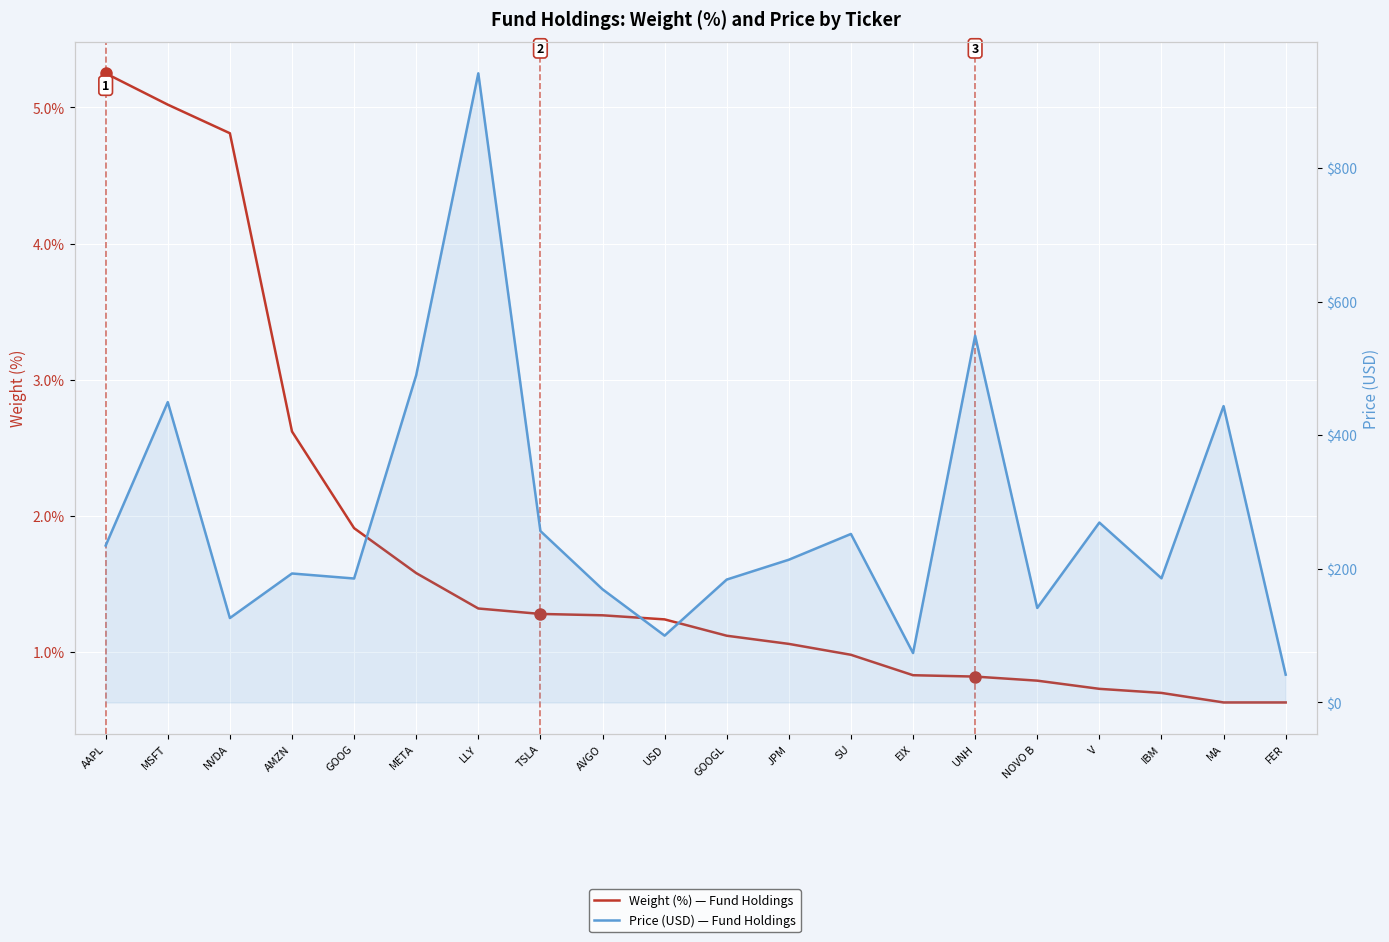

What is the highest value of the Weight (%) — Fund Holdings series?

5.2